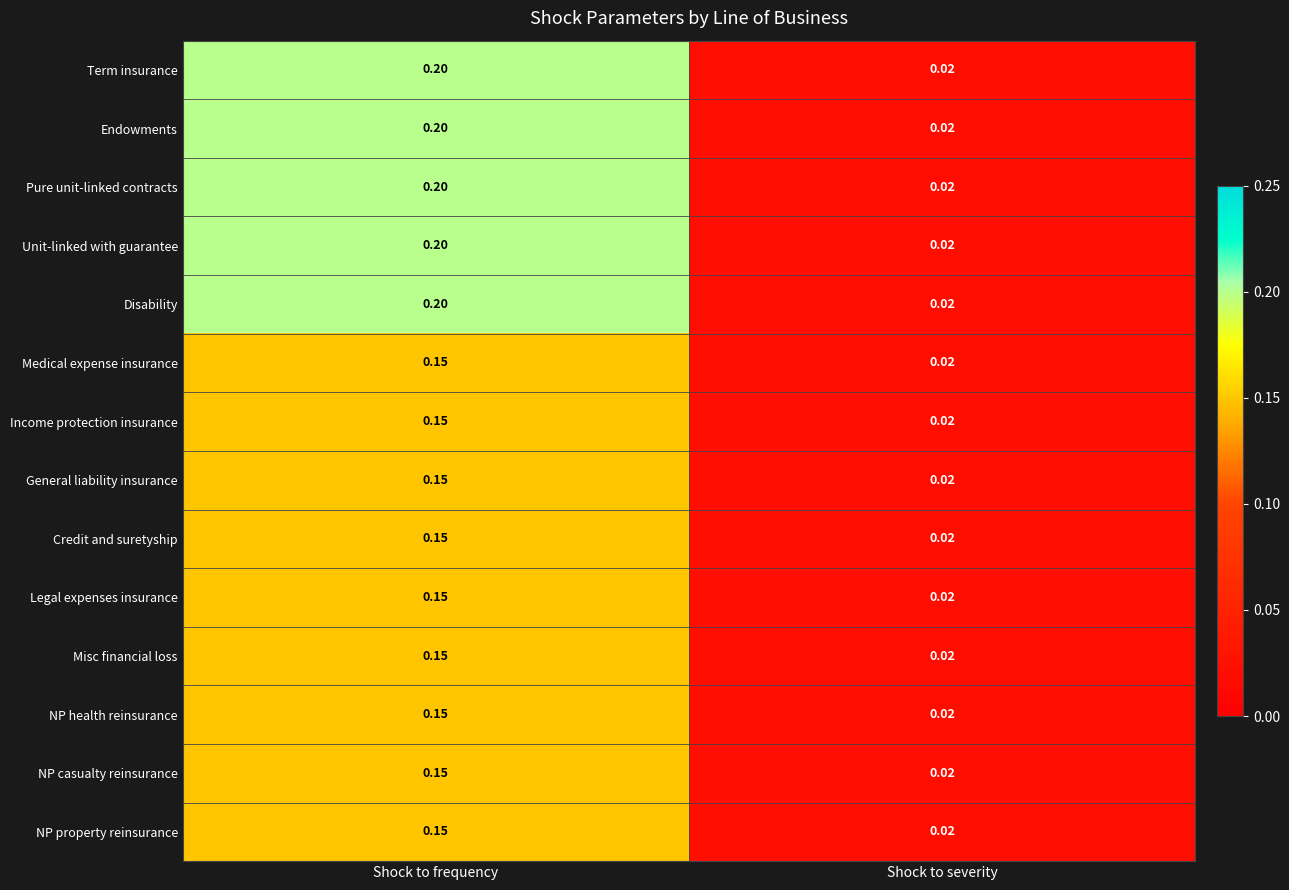

Which label corresponds to the largest value in the chart?

Shock to frequency